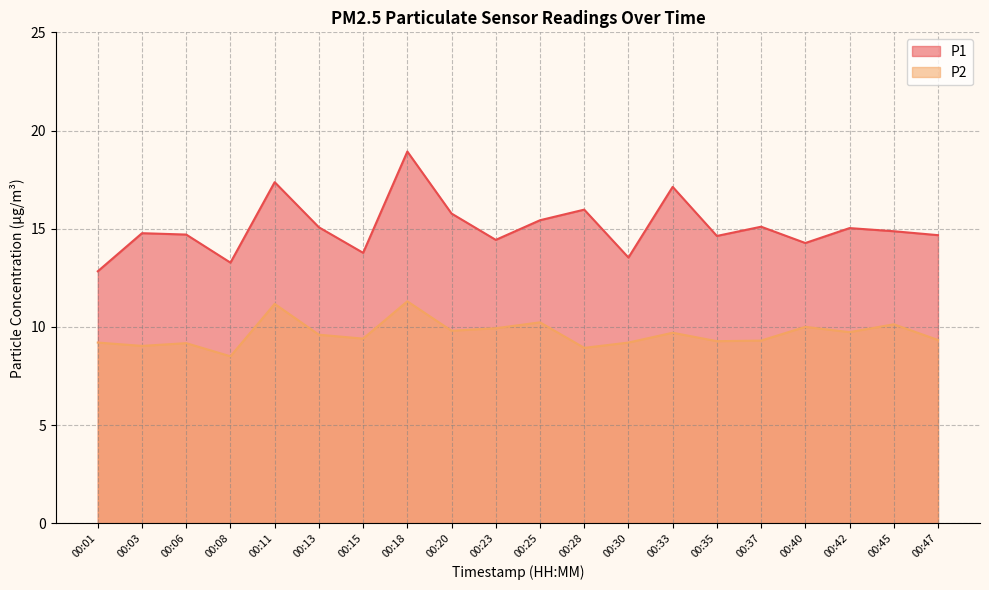

What is the difference between the maximum and second lowest values in the P2 series?

2.4